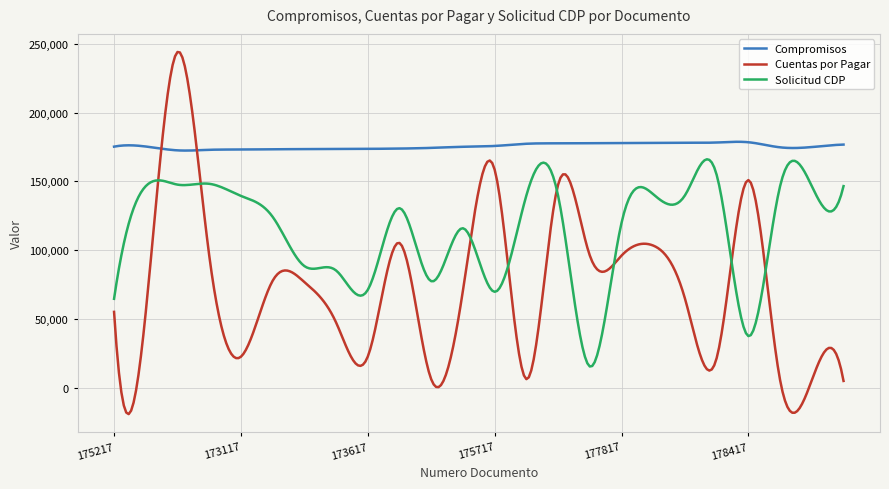

Which series has the largest total across all categories?

Compromisos